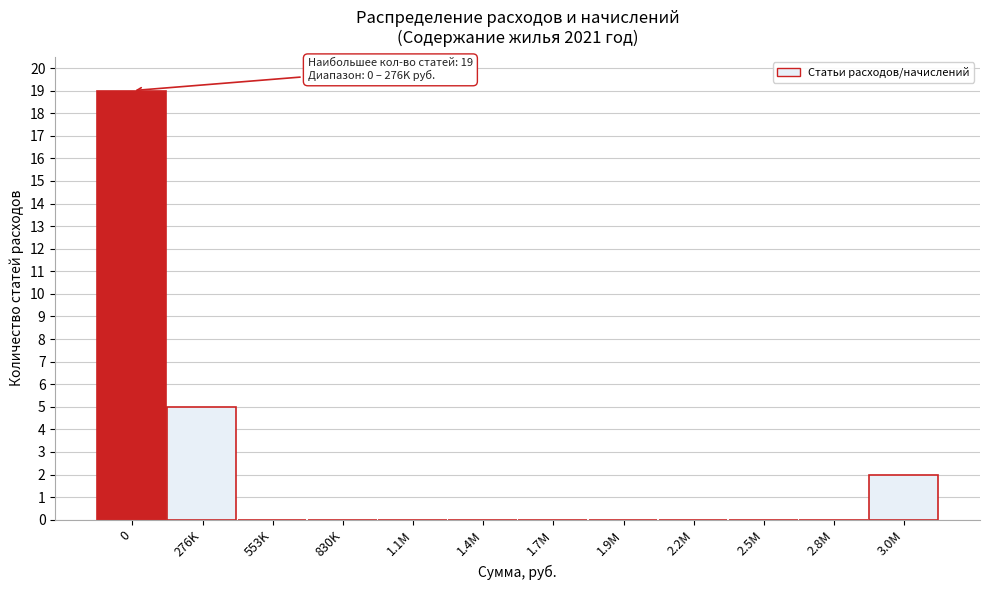

Reading left to right, transcribe all the data shown in this chart.

0=19	276K=5	553K=0	830K=0	1.1M=0	1.4M=0	1.7M=0	1.9M=0	2.2M=0	2.5M=0	2.8M=0	3.0M=2